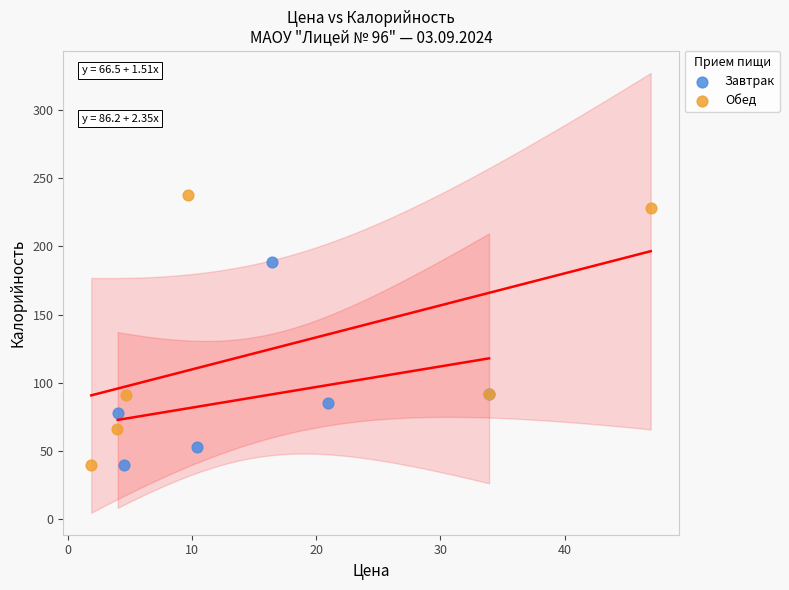

Which series reaches the maximum Y coordinate?

Обед